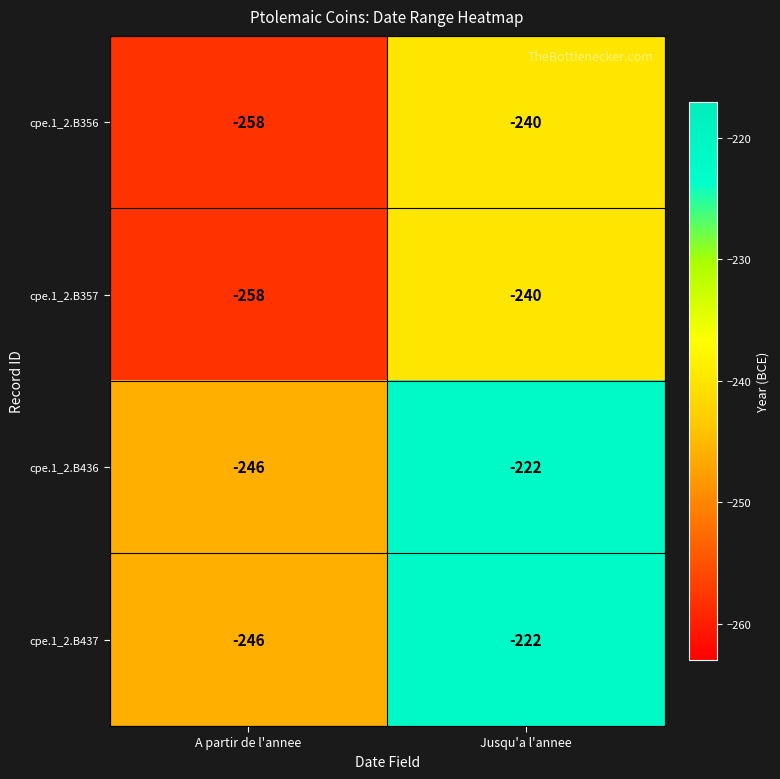

Read the cpe.1_2.B357 value at A partir de l'annee, to the nearest 10.

-260